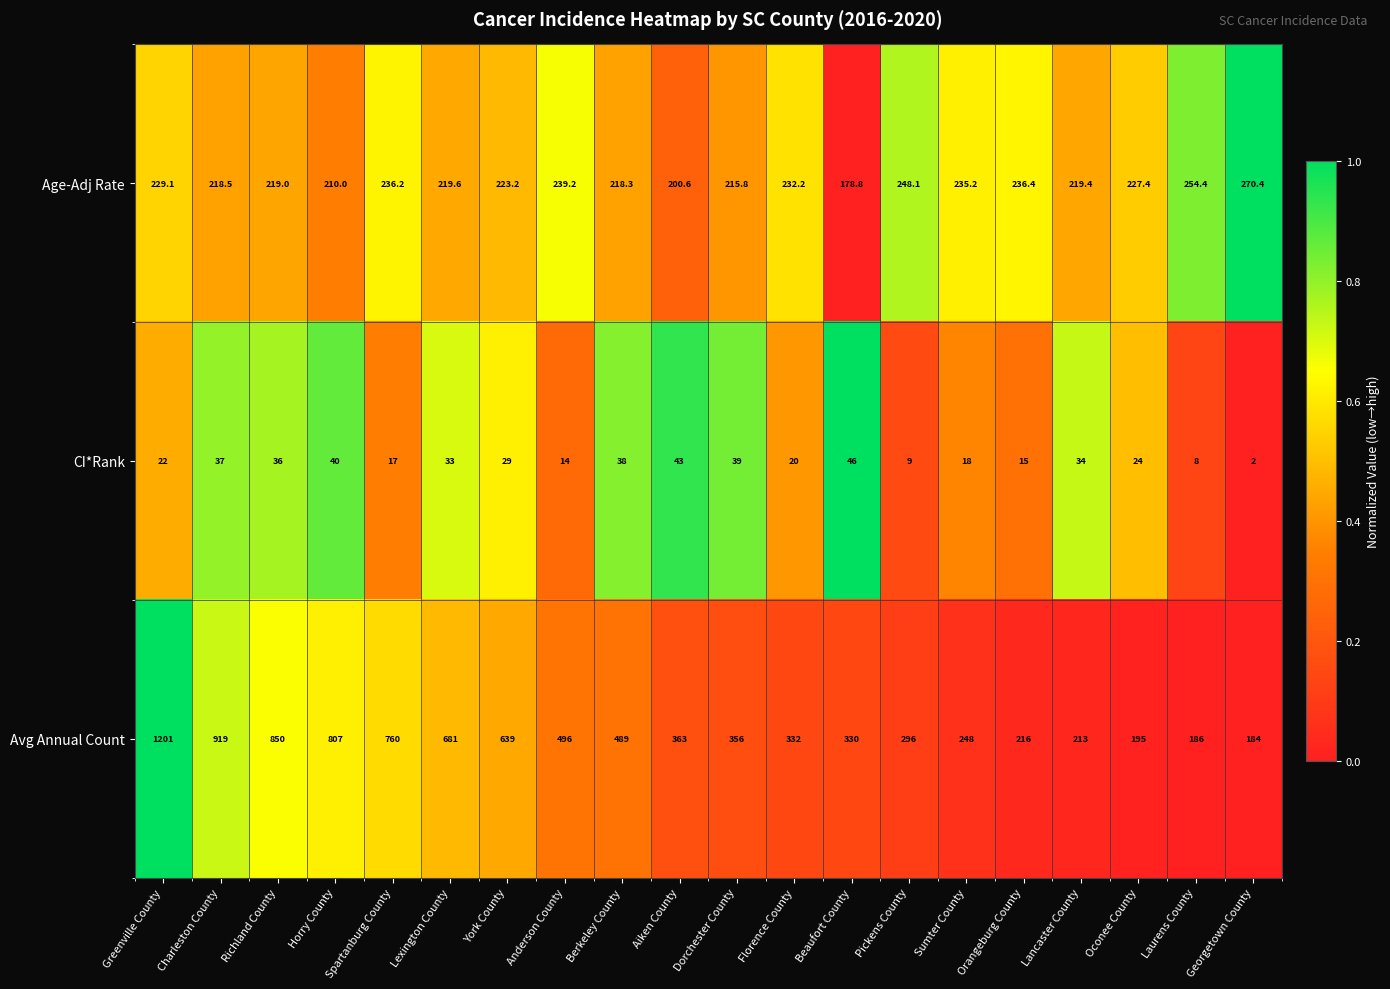

The Avg Annual Count series shows 147.8 at Aiken County. True or false?

False